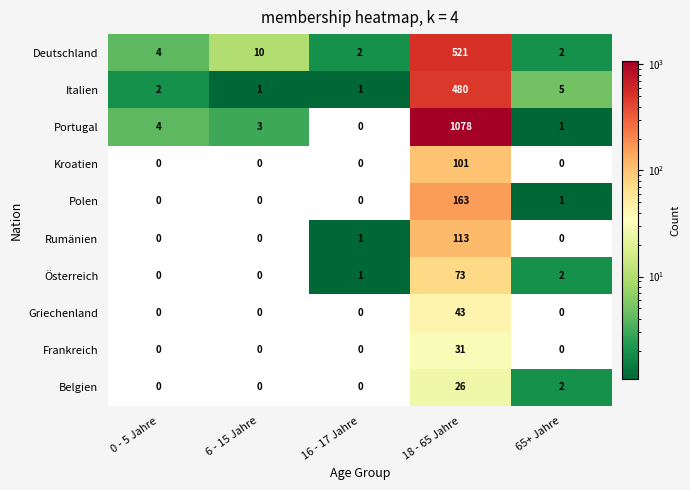

Is it true that Rumänien equals 0 at 6 - 15 Jahre?

True